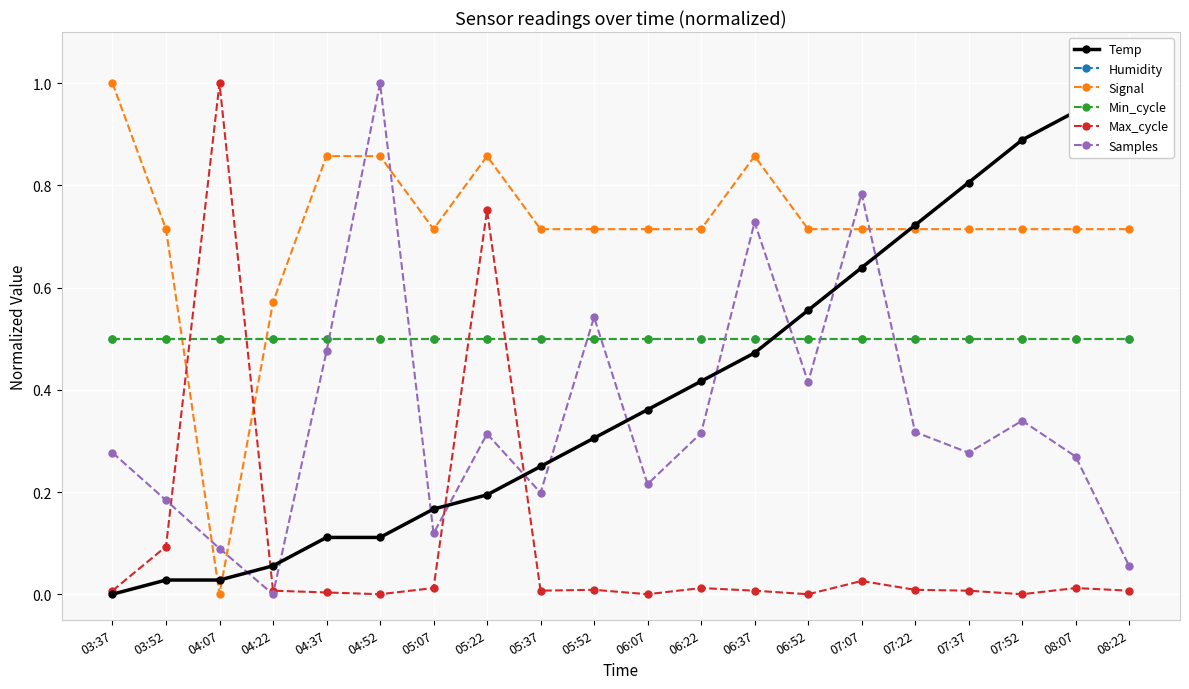

Rank the series at 07:22 from highest to lowest value.

Temp, Signal, Humidity, Min_cycle, Samples, Max_cycle